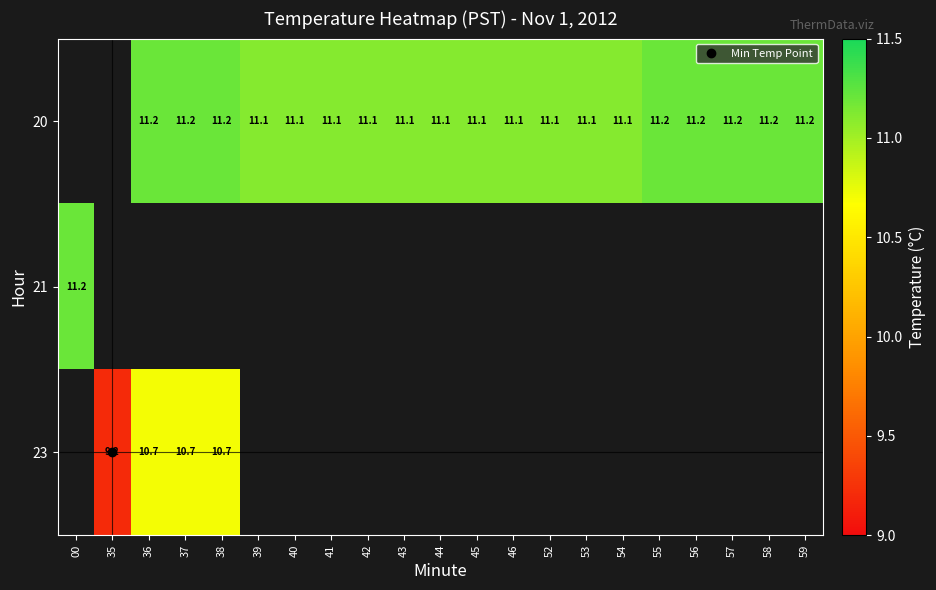

What is the maximum value for 21?

11.2